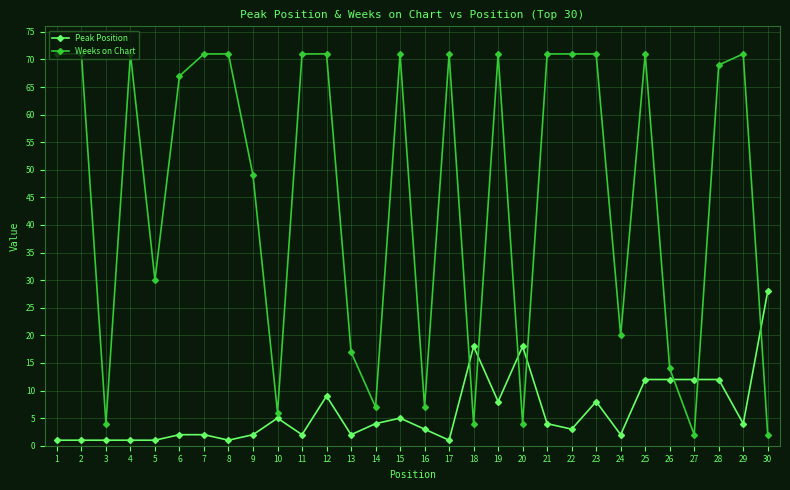

Read the Peak Position value at 26, to the nearest 10.

10